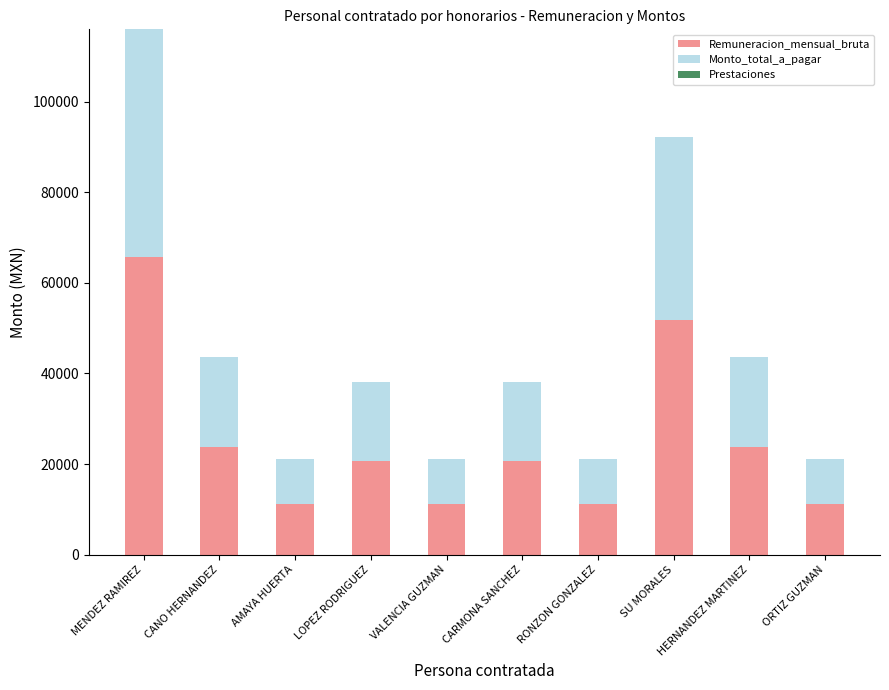

What is the total value across all series at LOPEZ RODRIGUEZ?

38108.5